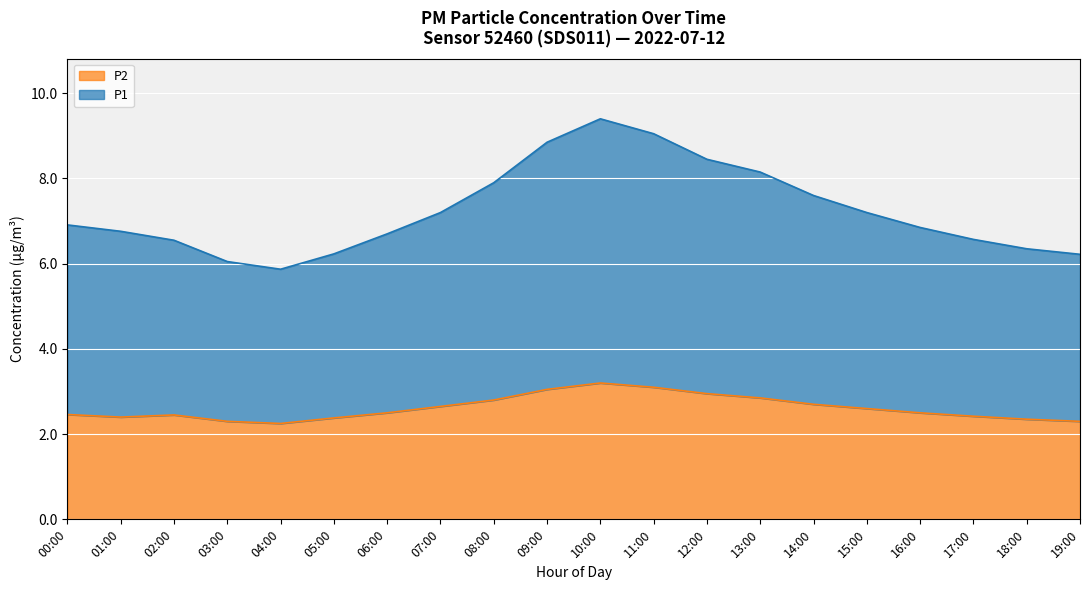

True or false: the data has more than 1 interior local peaks.

True